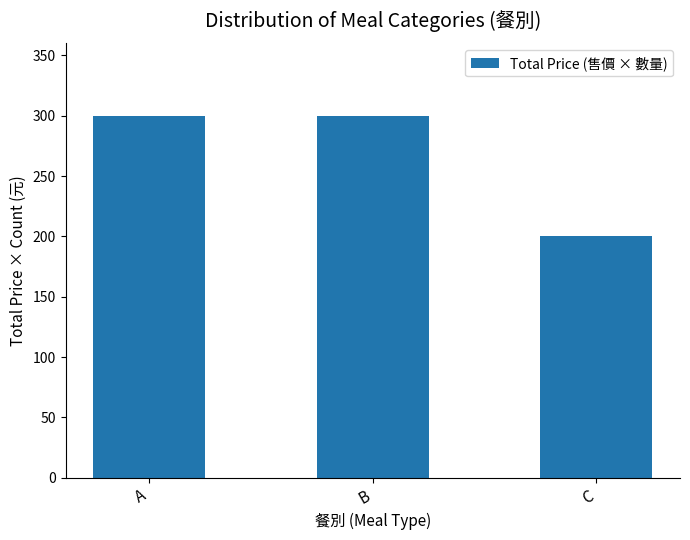

What is the value of the 1st bar from the left?

300